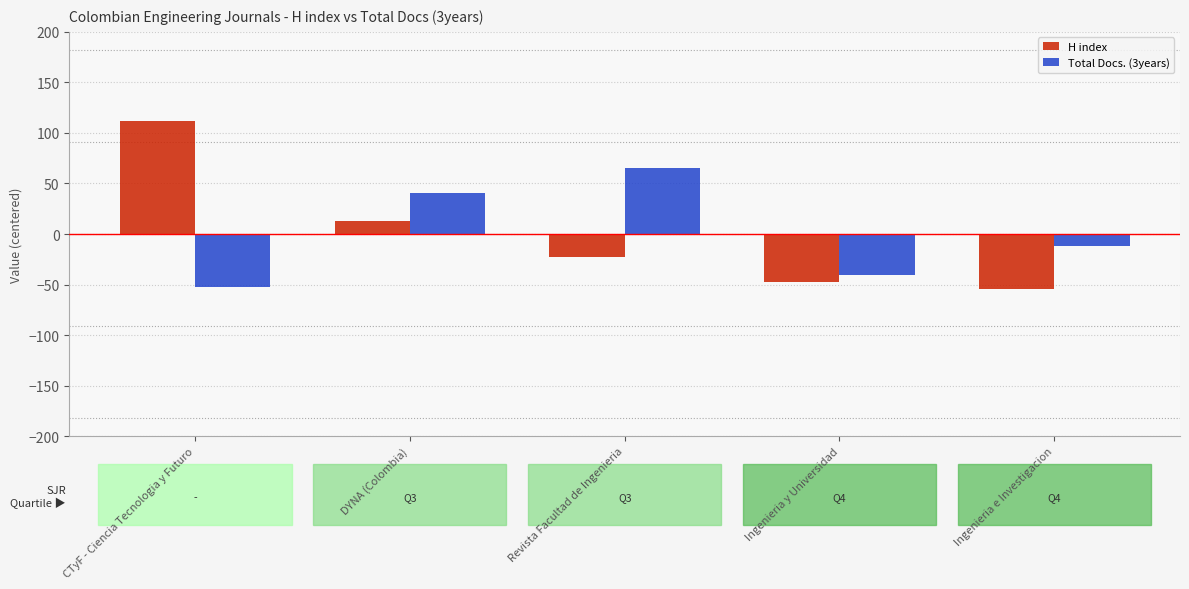

Are the bars grouped side by side (vs. stacked)?

Yes